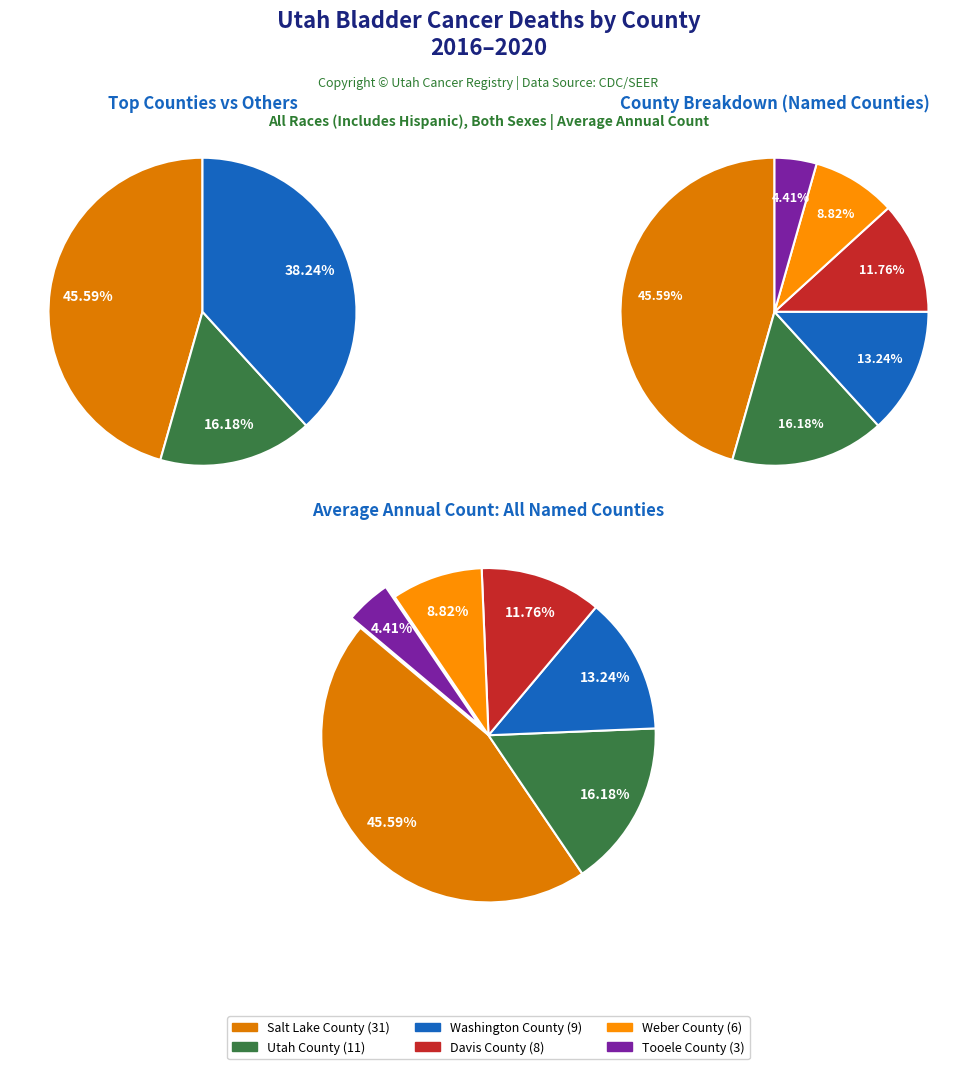

What percentage is the Davis County slice, to the nearest percent?

12%